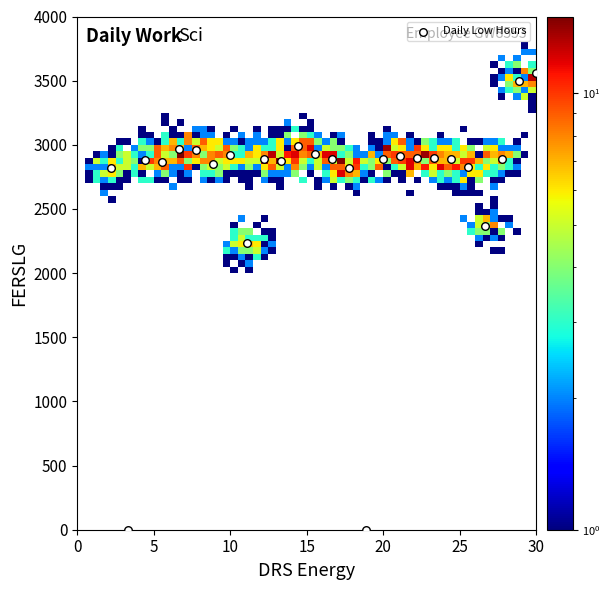

What is the range of Y values (max minus min)?

3557.5